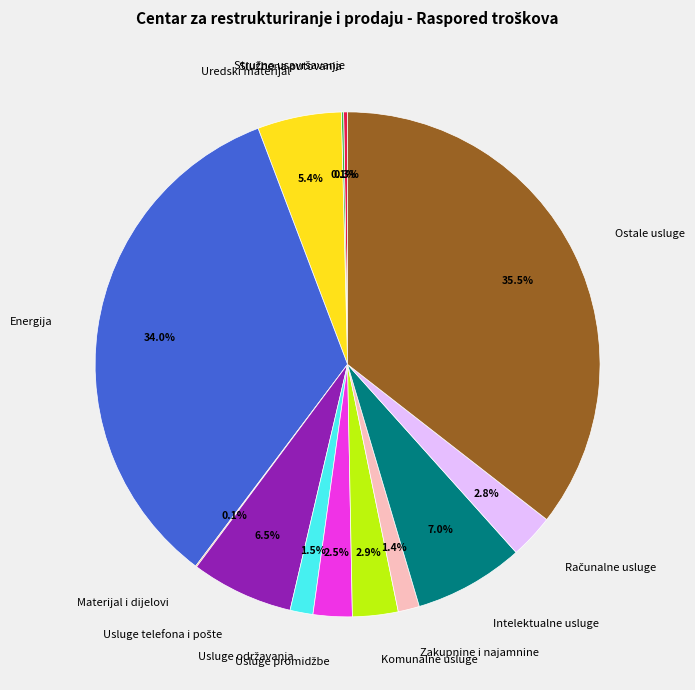

Which category has the biggest portion of the pie?

Ostale usluge